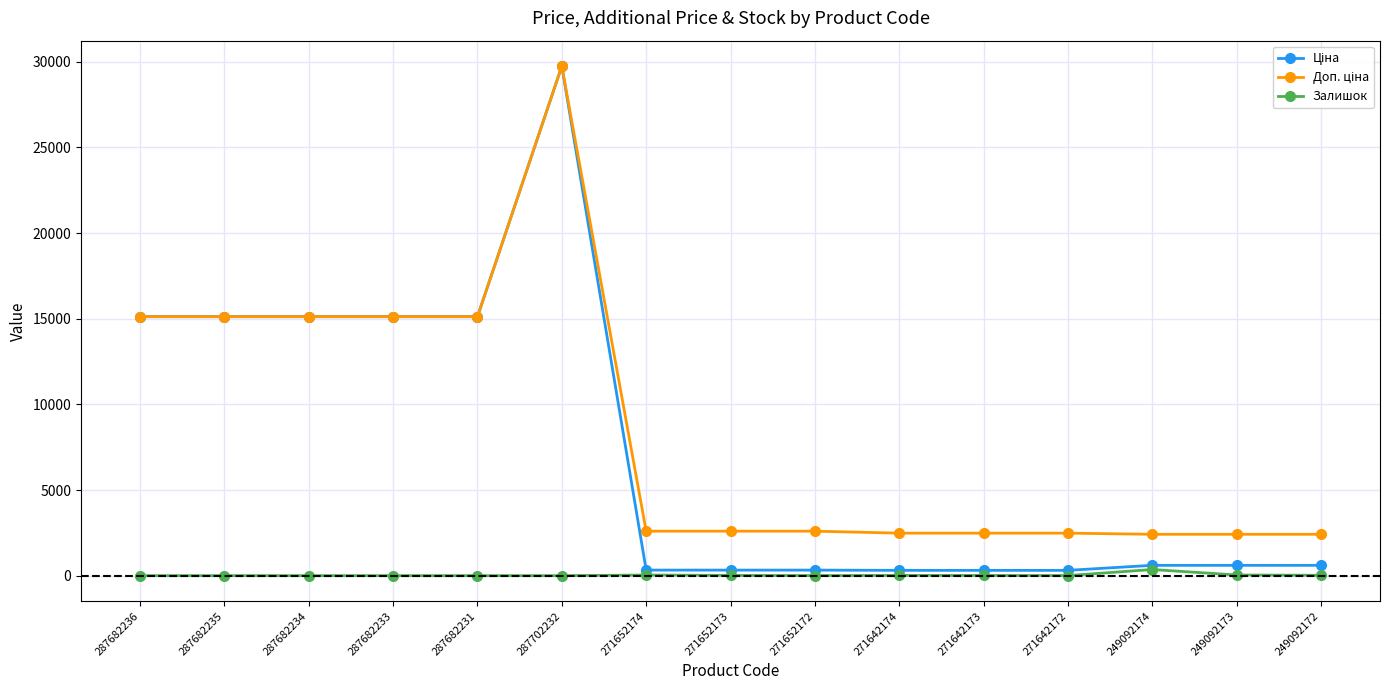

True or false: Залишок has a value of 37.0 at 271652174.

True